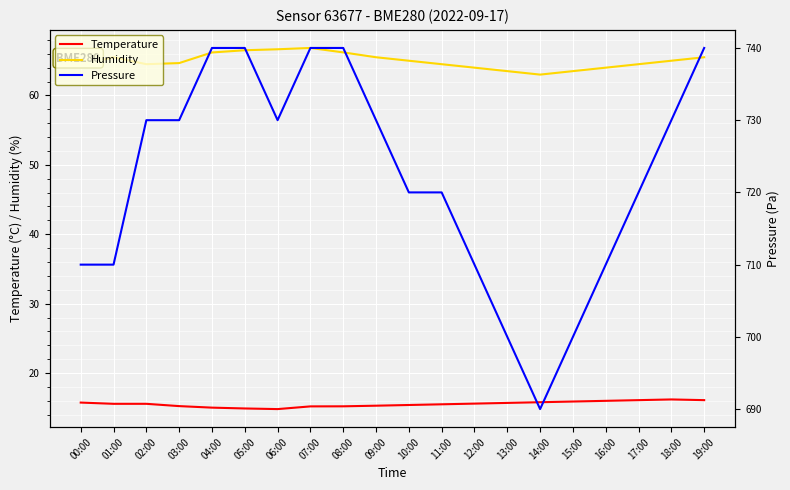

The Pressure series shows 720.0 at 11:00. True or false?

True